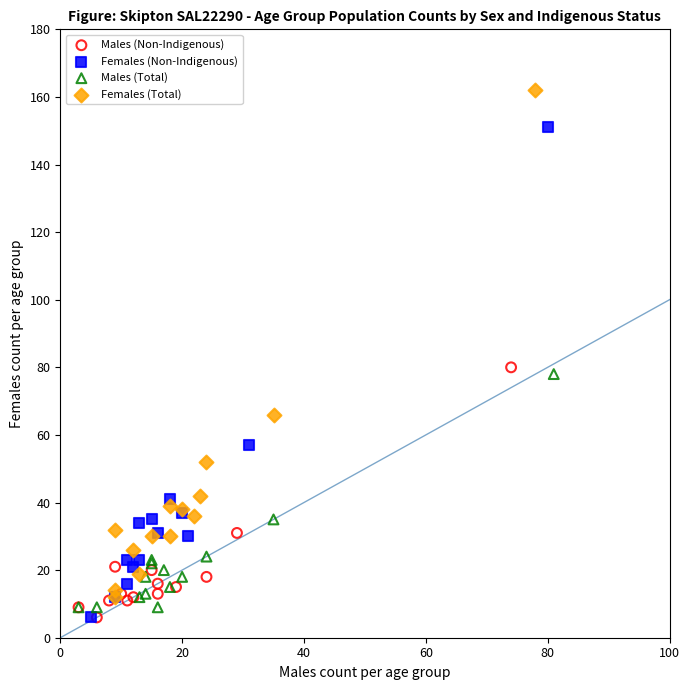

Which series reaches the maximum Y coordinate?

Females (Total)